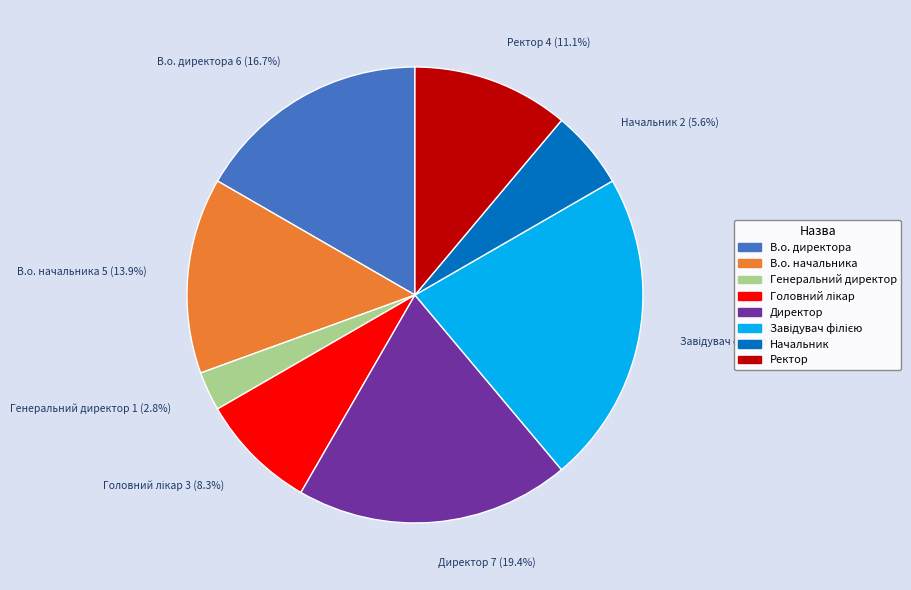

Count the number of slices in the pie.

8